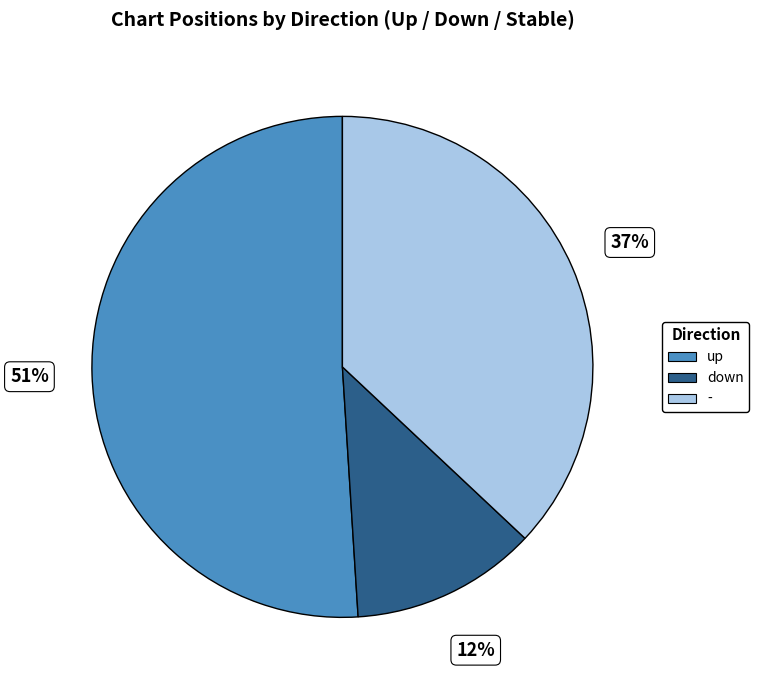

Is there a majority slice in this chart?

Yes